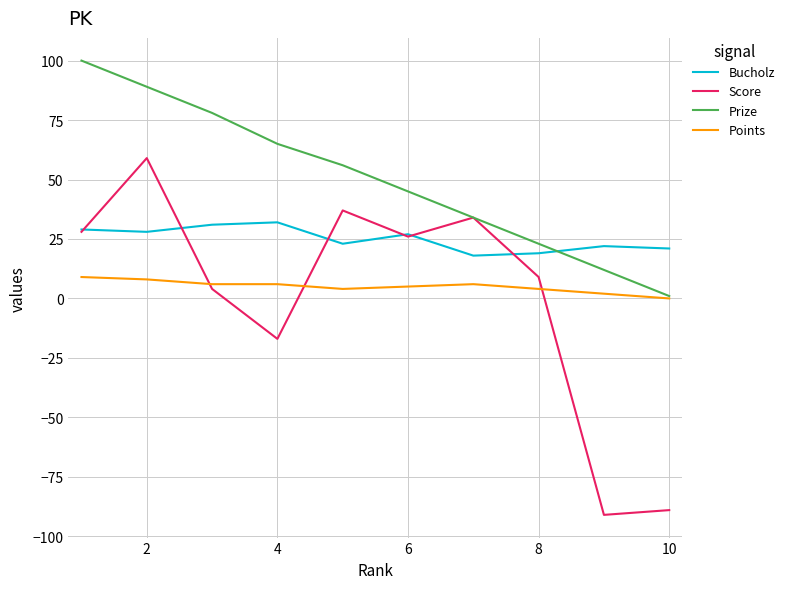

Rank the series by their maximum value, from lowest to highest.

Points, Bucholz, Score, Prize